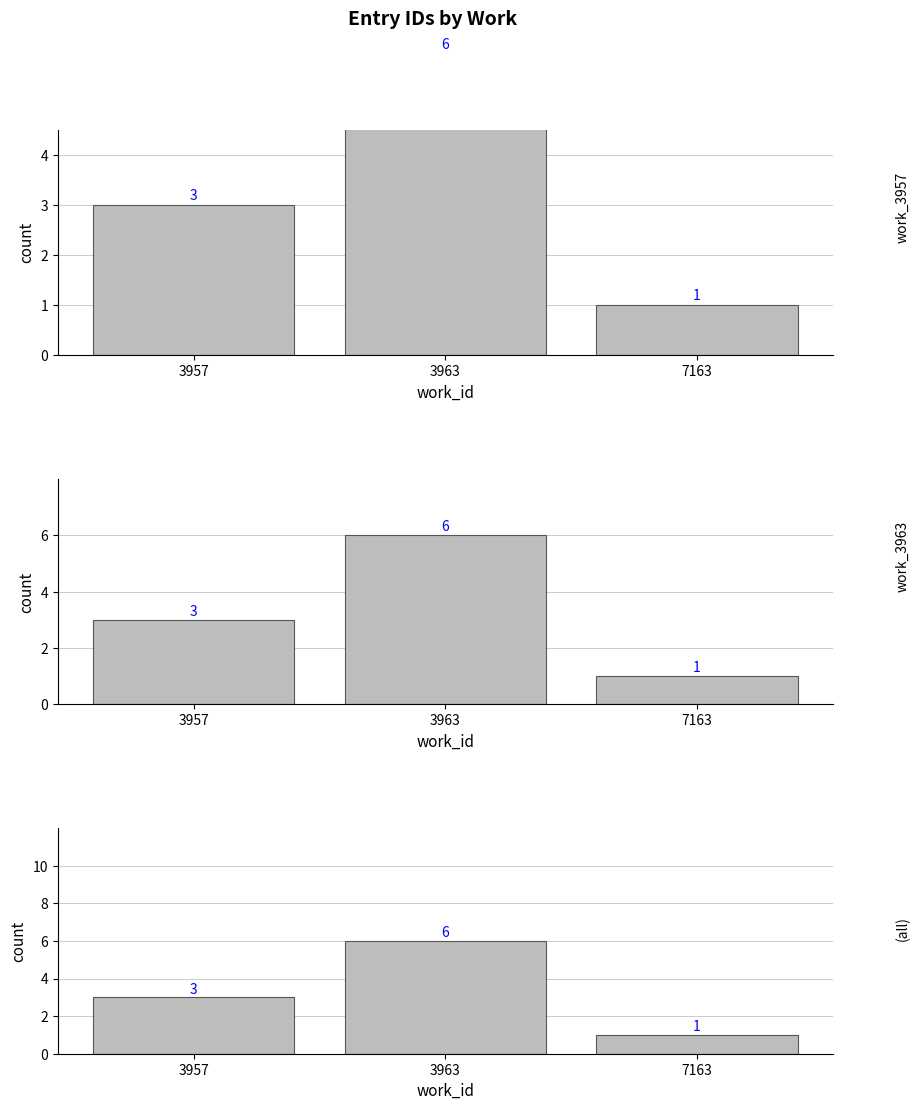

Does the chart contain any negative values?

No